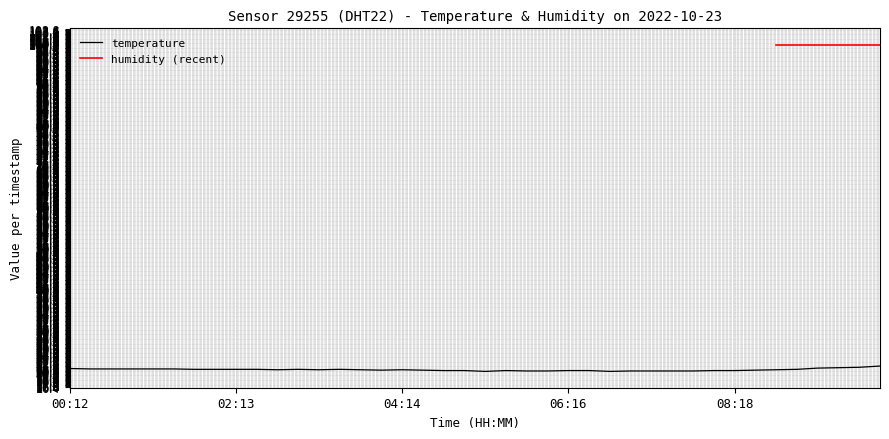

Does the chart have visible grid lines?

Yes